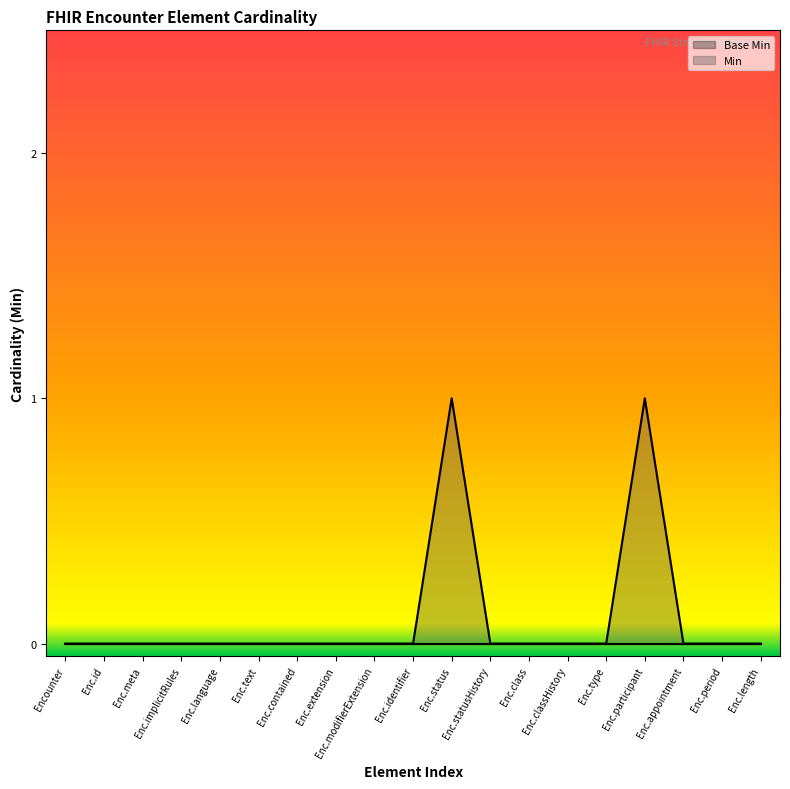

What is the sum of all values?

2